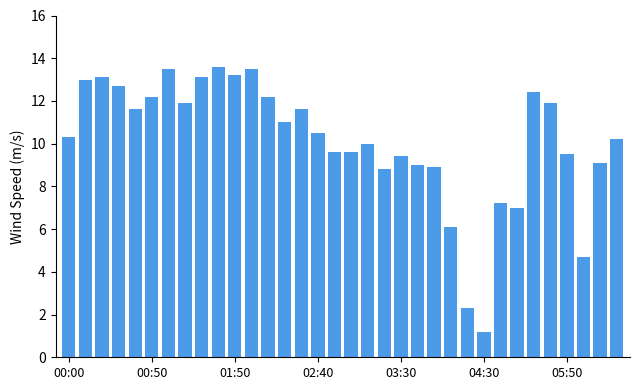

What is the maximum value shown in the chart?

13.6